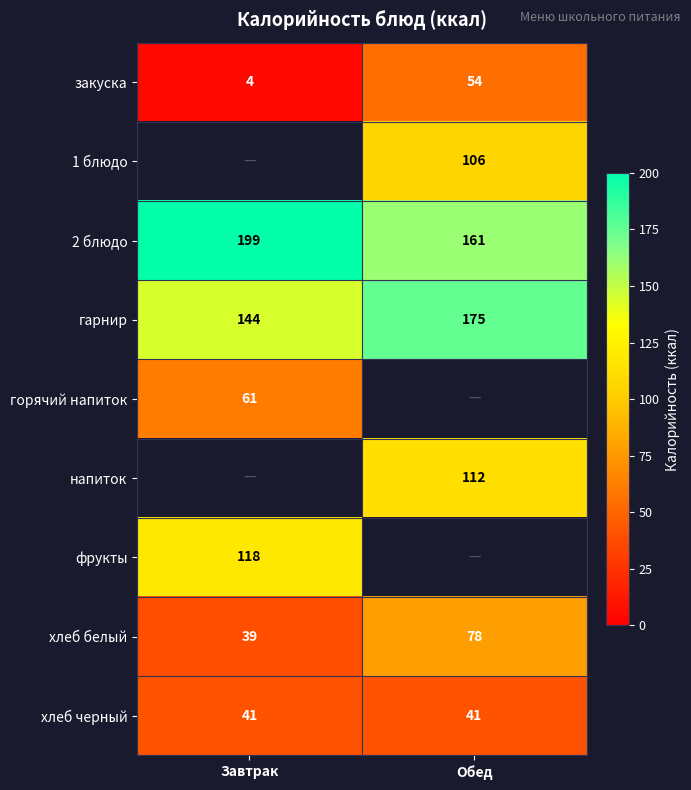

Which has a higher value, Завтрак or Обед?

Обед